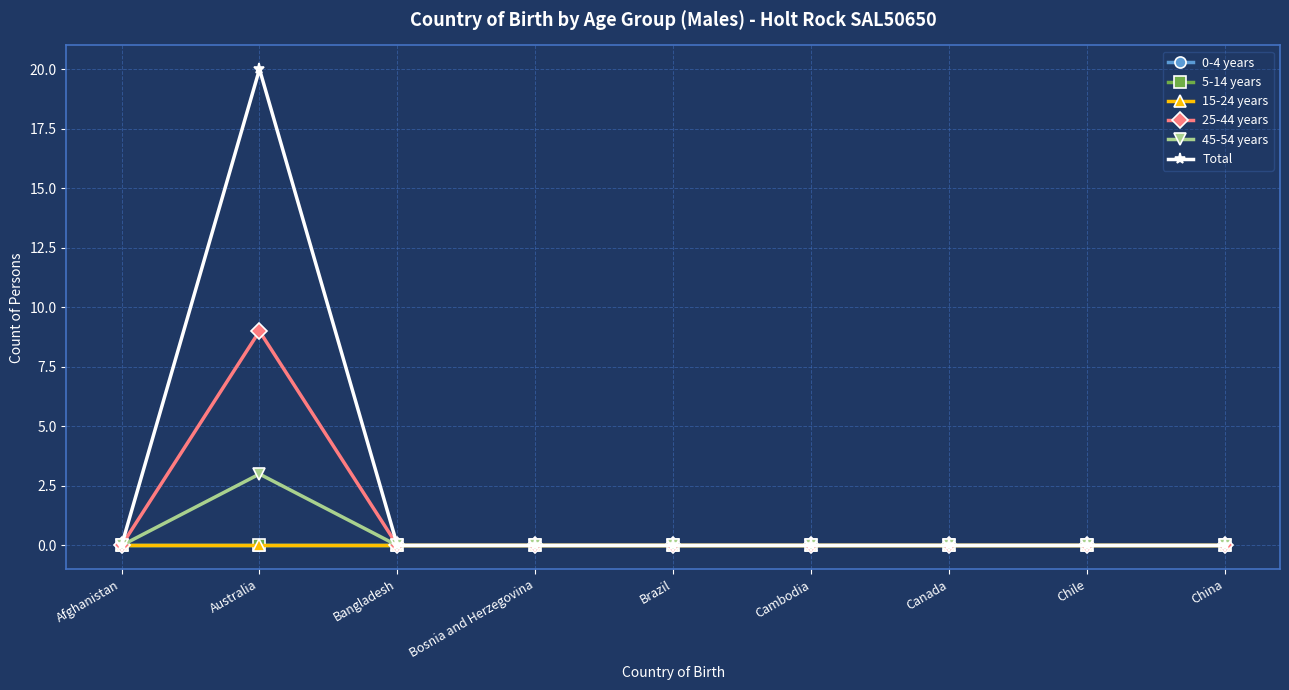

How many lines are shown in the chart?

6